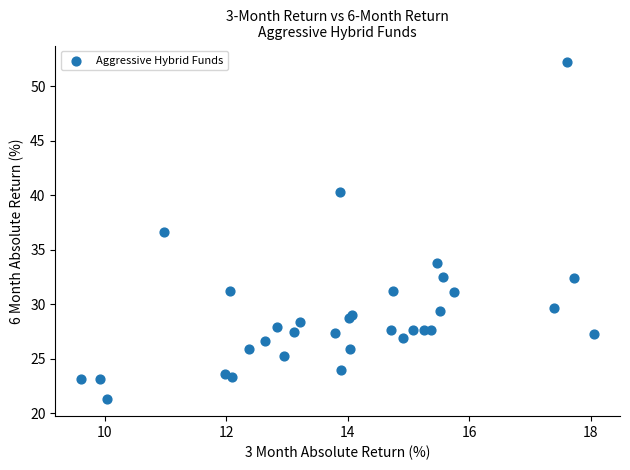

What Y value in the scatter plot is closest to 36?

36.6